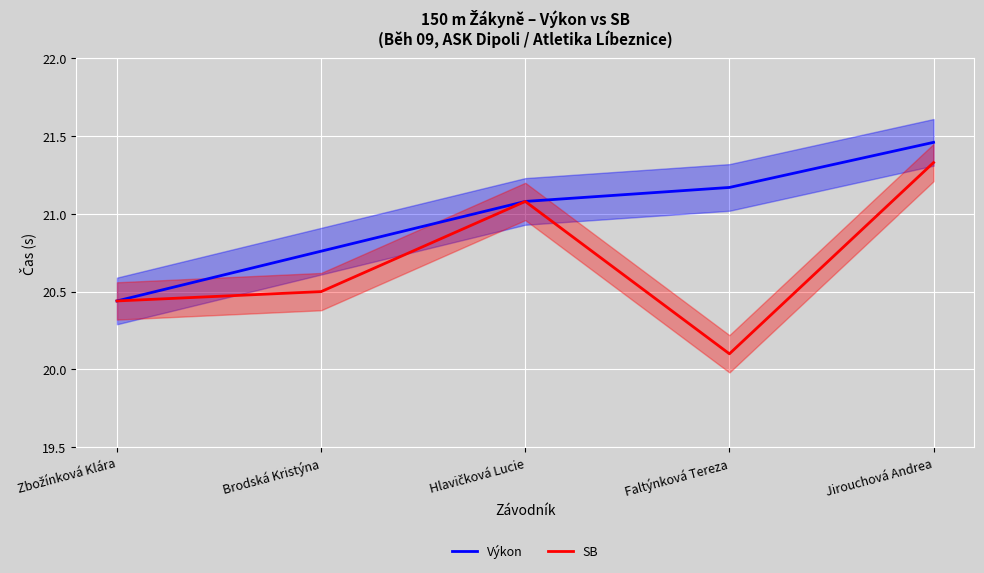

Does the chart display data point markers on the line(s)?

No